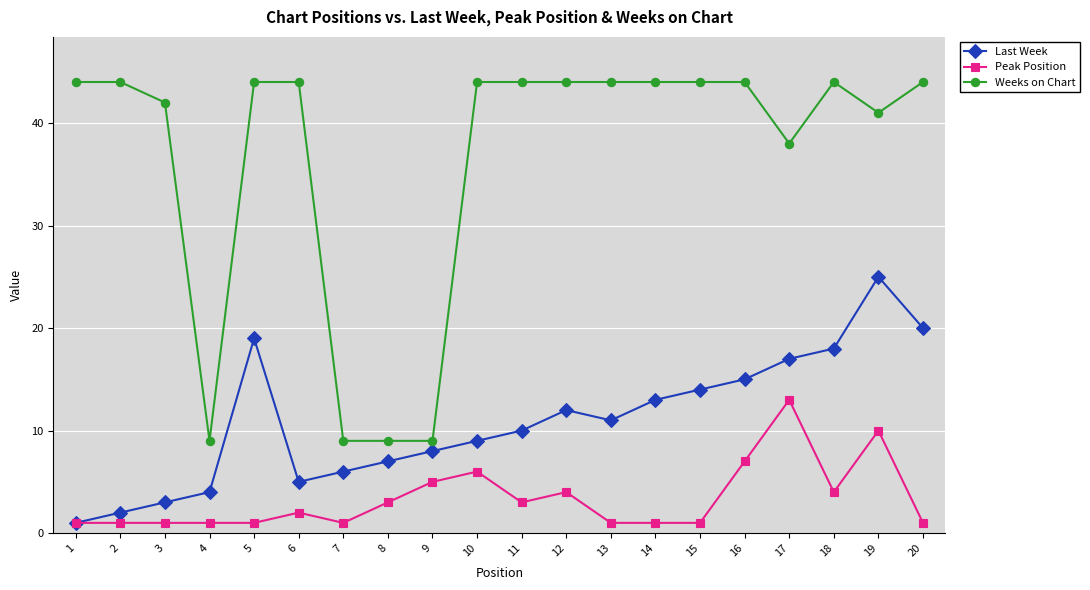

Reading left to right, extract all data points from this chart.

Last Week: 1=1	2=2	3=3	4=4	5=19	6=5	7=6	8=7	9=8	10=9	11=10	12=12	13=11	14=13	15=14	16=15	17=17	18=18	19=25	20=20
Peak Position: 1=1	2=1	3=1	4=1	5=1	6=2	7=1	8=3	9=5	10=6	11=3	12=4	13=1	14=1	15=1	16=7	17=13	18=4	19=10	20=1
Weeks on Chart: 1=44	2=44	3=42	4=9	5=44	6=44	7=9	8=9	9=9	10=44	11=44	12=44	13=44	14=44	15=44	16=44	17=38	18=44	19=41	20=44